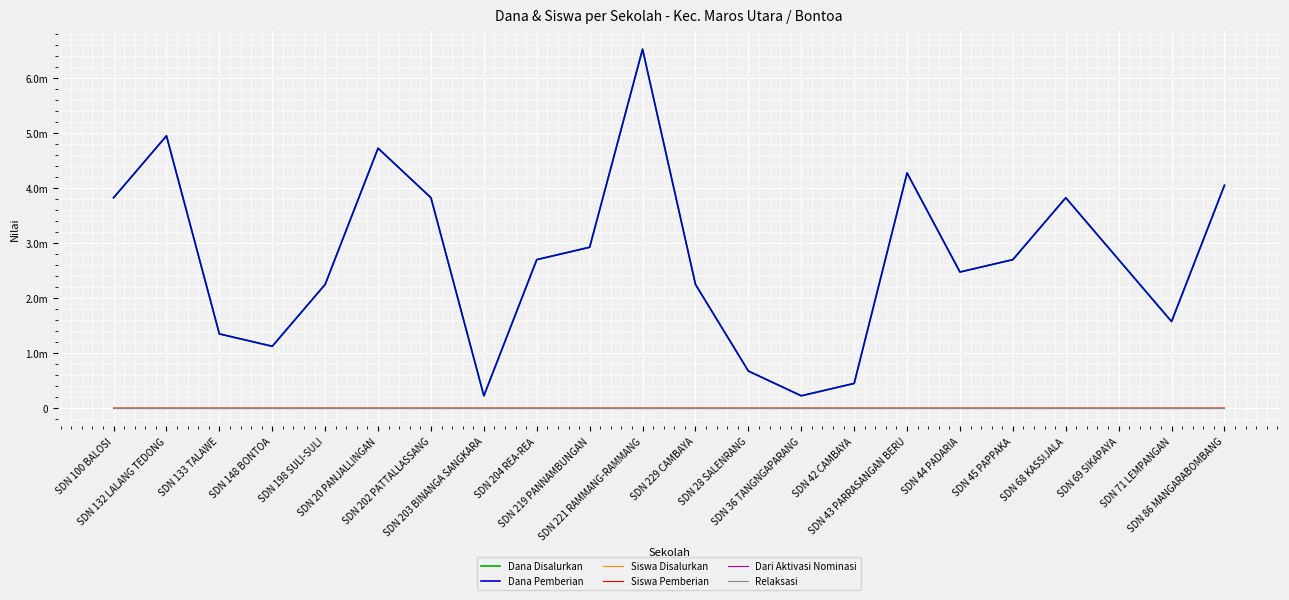

What is the sum of all Dana Pemberian values?

59625000